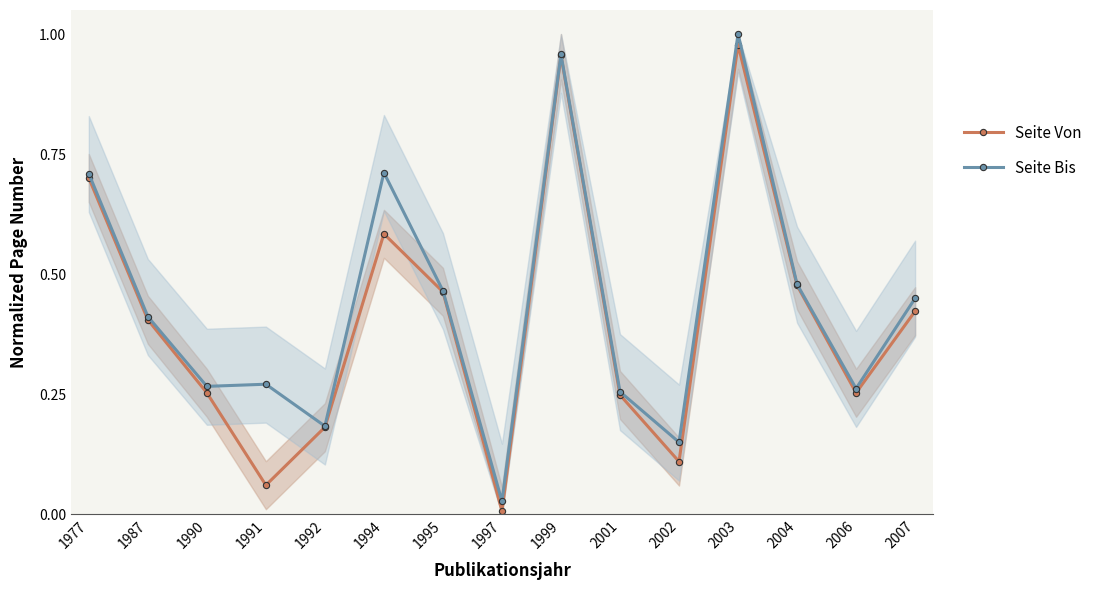

What is the difference between the maximum and second lowest values in the Seite Von series?

0.9